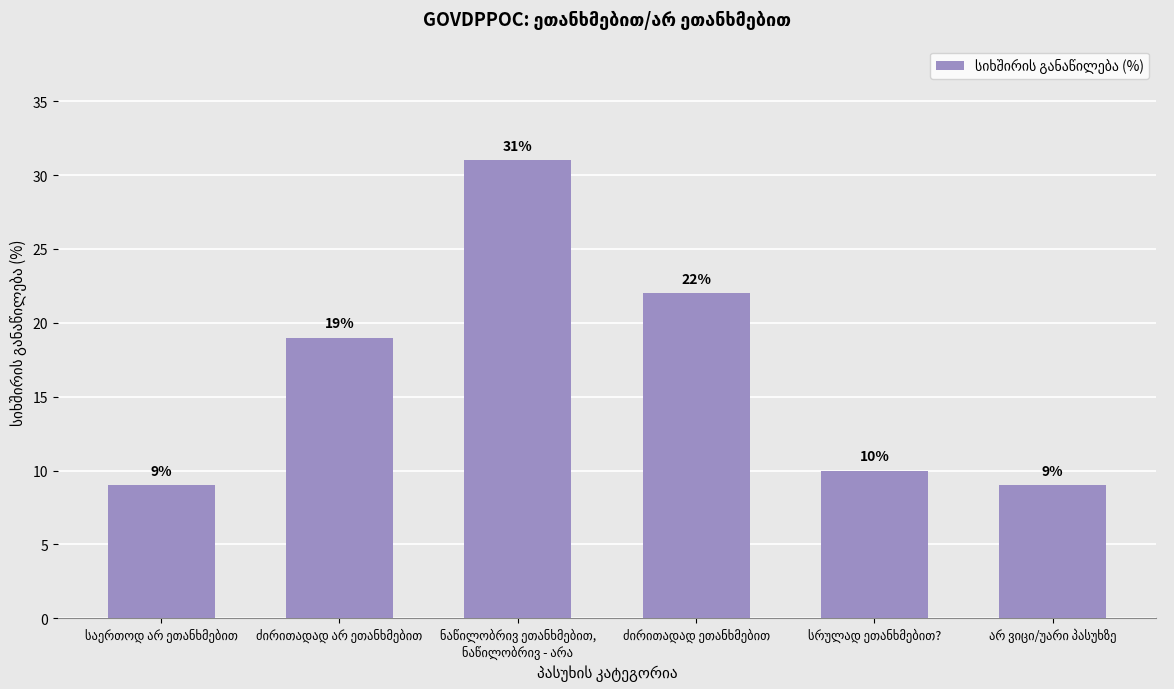

How many data points are less than 19?

3